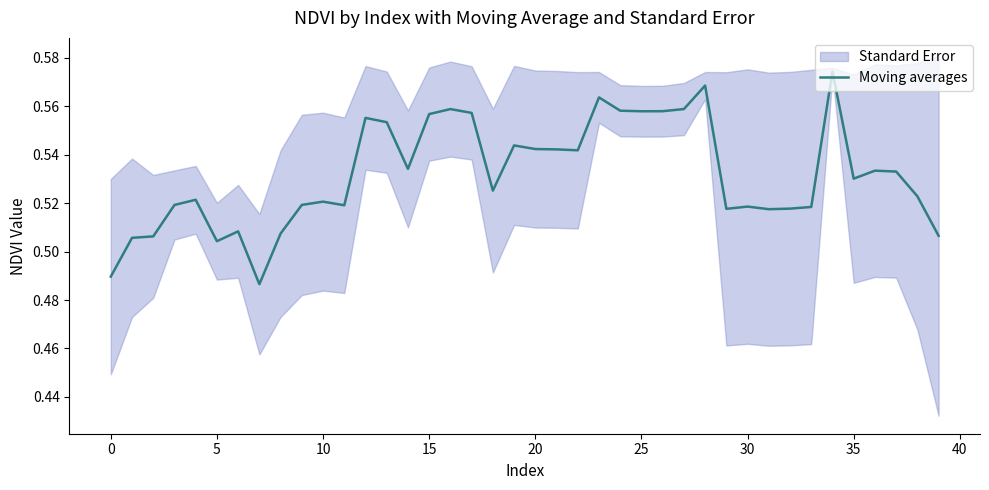

Which category has the highest value across all series?

34